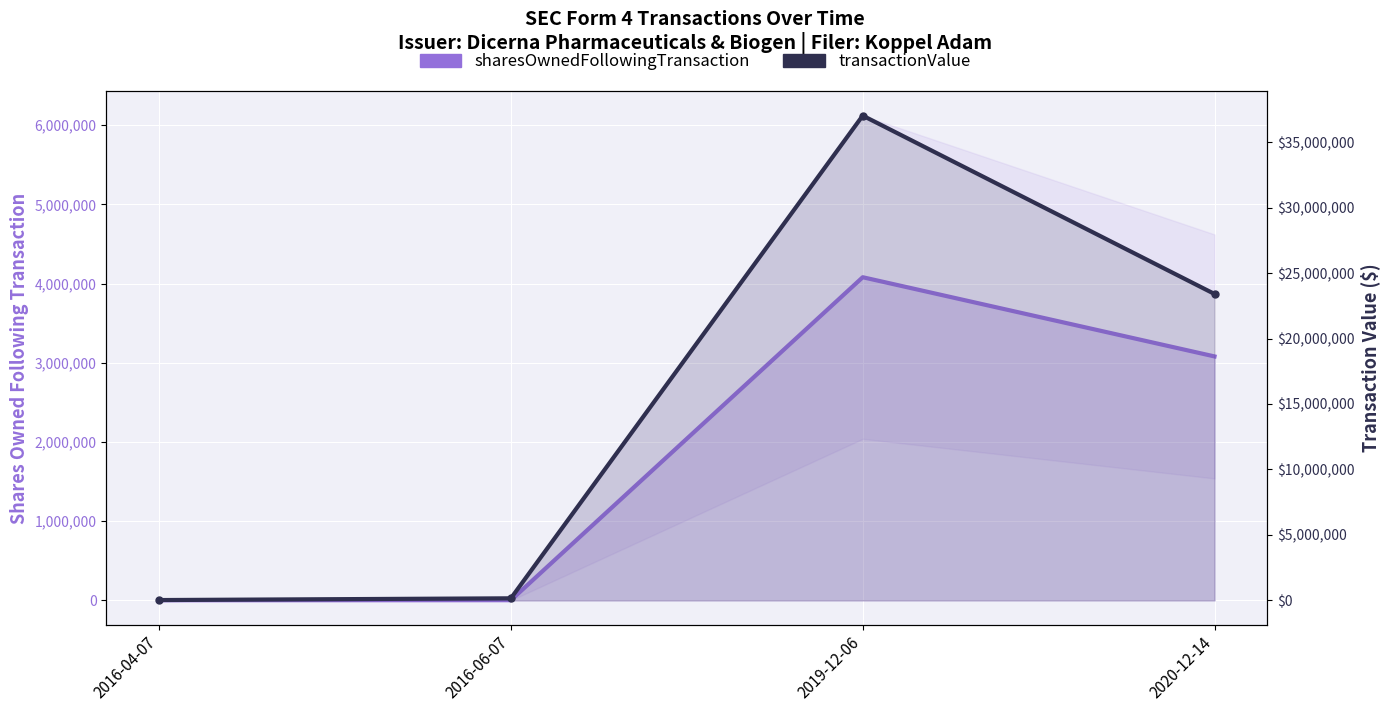

Rank the categories by sharesOwnedFollowingTransaction value from lowest to highest.

2016-04-07, 2016-06-07, 2020-12-14, 2019-12-06